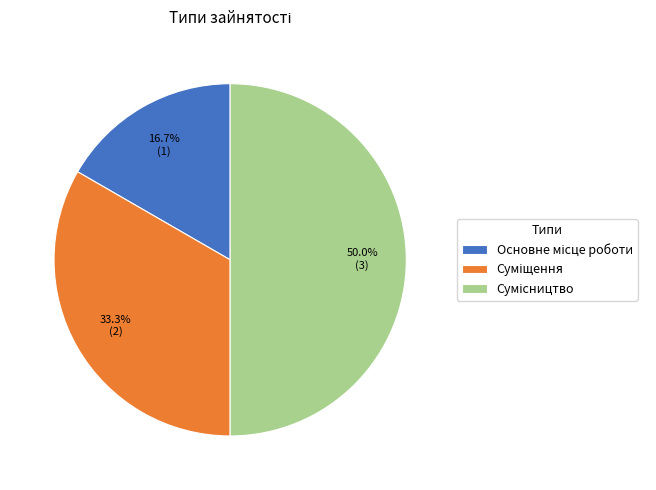

The Сумісництво slice represents 39% of the pie. True or false?

False